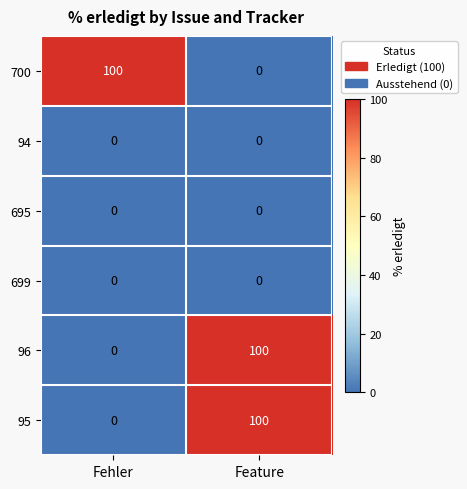

What is the spread (max minus min) of values at Feature?

100